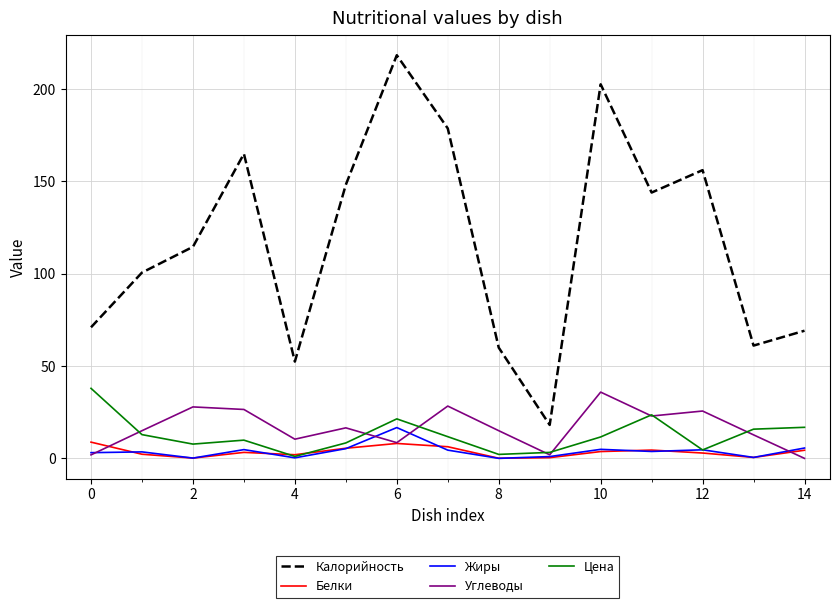

True or false: Белки and Калорийность cross at least once.

False